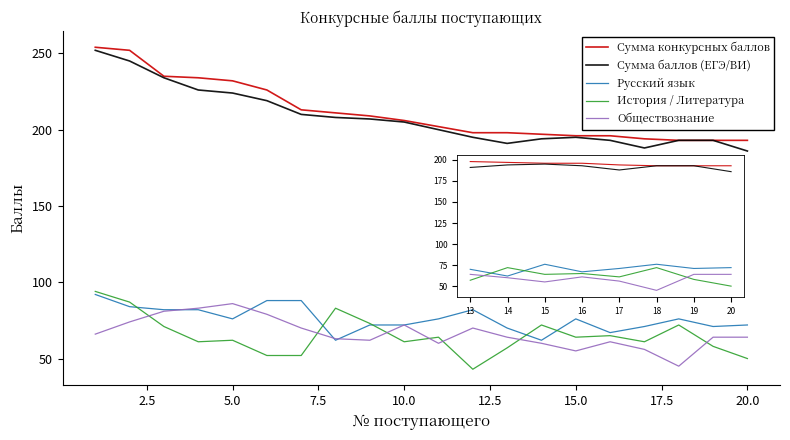

What is the minimum value shown in the chart?

43